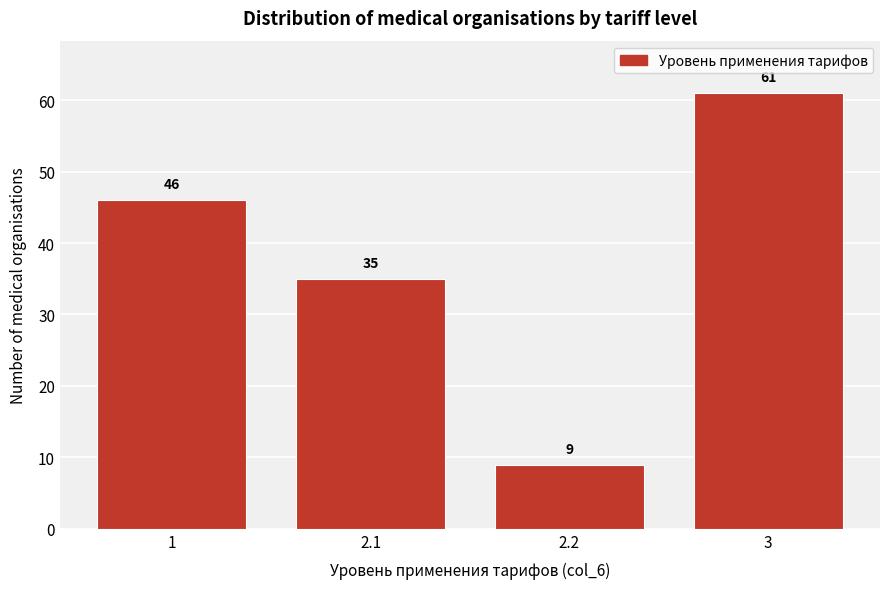

Reading left to right, transcribe all the data shown in this chart.

46	35	9	61